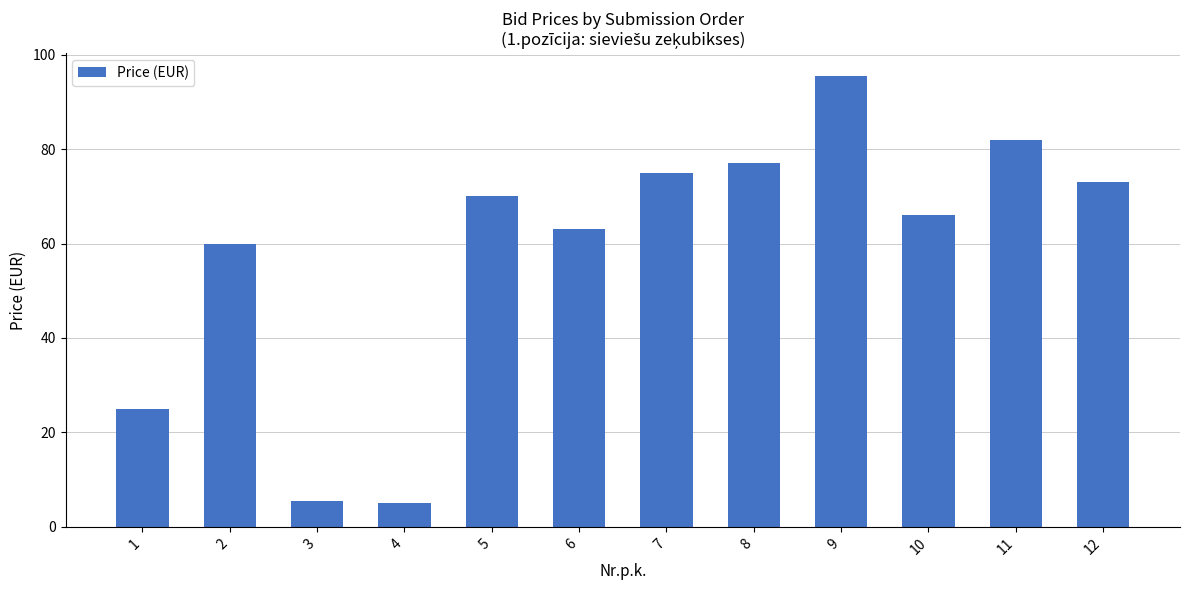

What is the value of the 10th bar from the left?

66.0